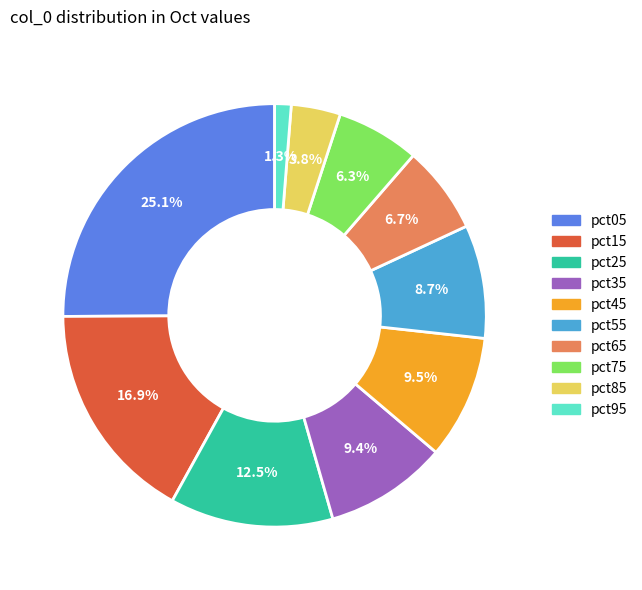

What percentage is the pct15 slice, to the nearest percent?

17%